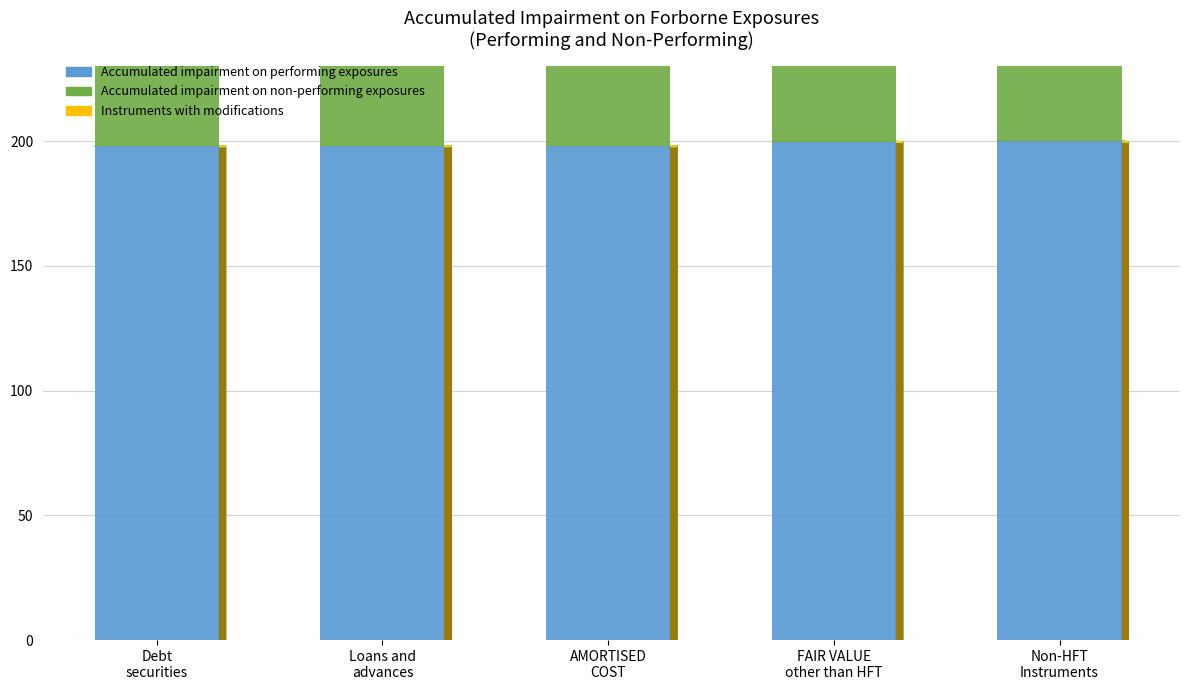

What is the minimum value shown in the chart?

198.1